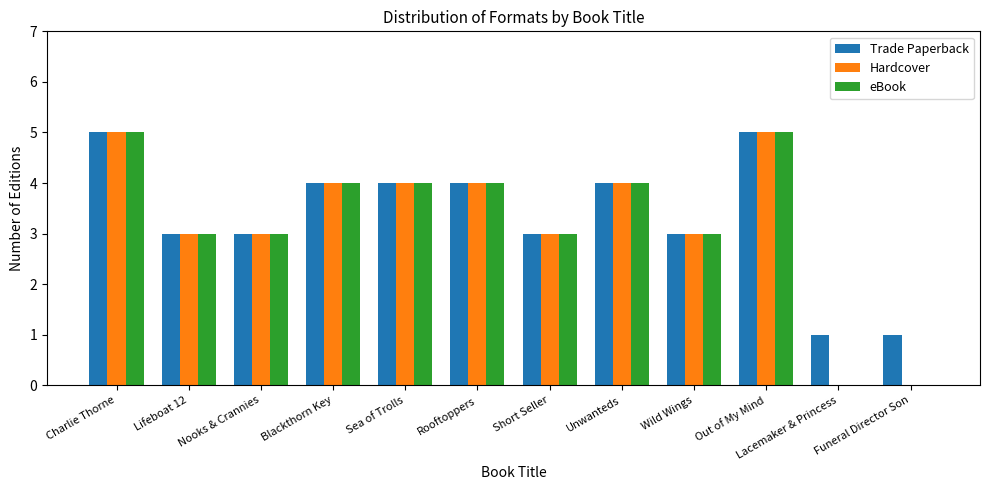

Reading left to right, extract all data points from this chart.

Trade Paperback: Charlie Thorne=5	Lifeboat 12=3	Nooks & Crannies=3	Blackthorn Key=4	Sea of Trolls=4	Rooftoppers=4	Short Seller=3	Unwanteds=4	Wild Wings=3	Out of My Mind=5	Lacemaker & Princess=1	Funeral Director Son=1
Hardcover: Charlie Thorne=5	Lifeboat 12=3	Nooks & Crannies=3	Blackthorn Key=4	Sea of Trolls=4	Rooftoppers=4	Short Seller=3	Unwanteds=4	Wild Wings=3	Out of My Mind=5	Lacemaker & Princess=0	Funeral Director Son=0
eBook: Charlie Thorne=5	Lifeboat 12=3	Nooks & Crannies=3	Blackthorn Key=4	Sea of Trolls=4	Rooftoppers=4	Short Seller=3	Unwanteds=4	Wild Wings=3	Out of My Mind=5	Lacemaker & Princess=0	Funeral Director Son=0